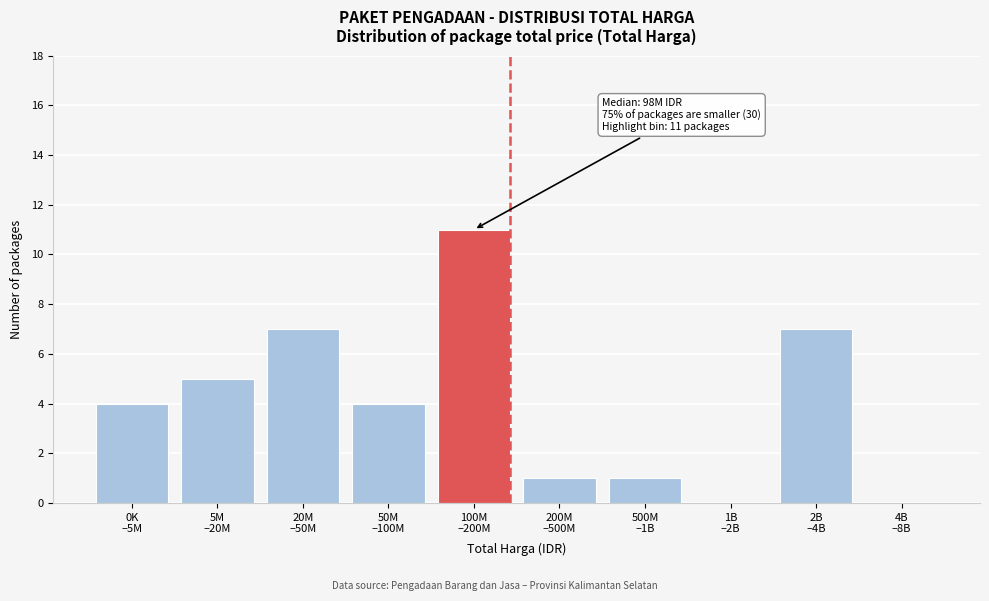

What is the greatest value displayed?

11